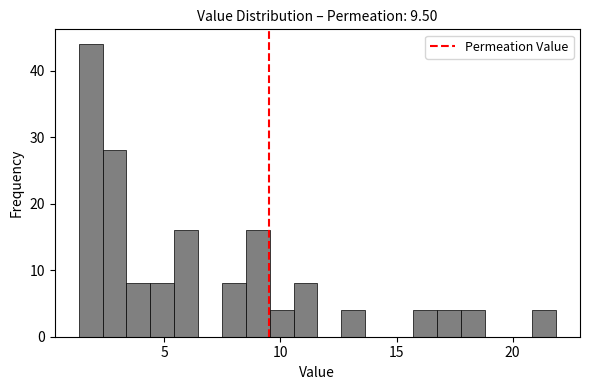

Read against the x-axis, roughly where is the centre of the tallest bar?

2.0